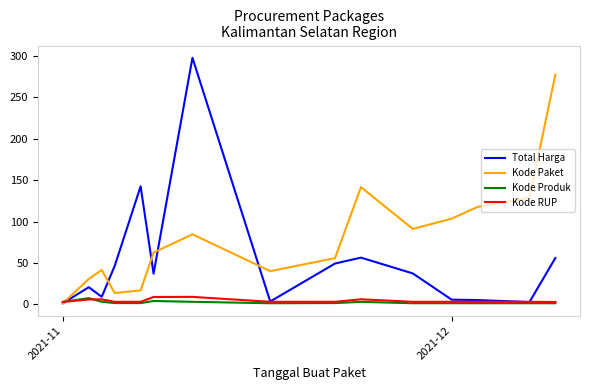

Which series has the largest total across all categories?

Kode Paket